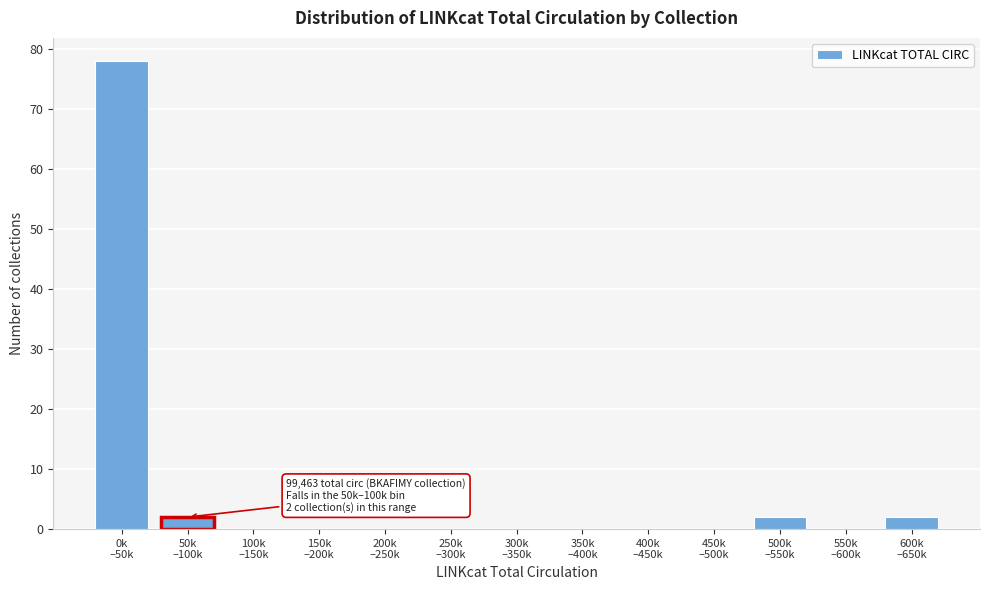

What is the greatest value displayed?

78